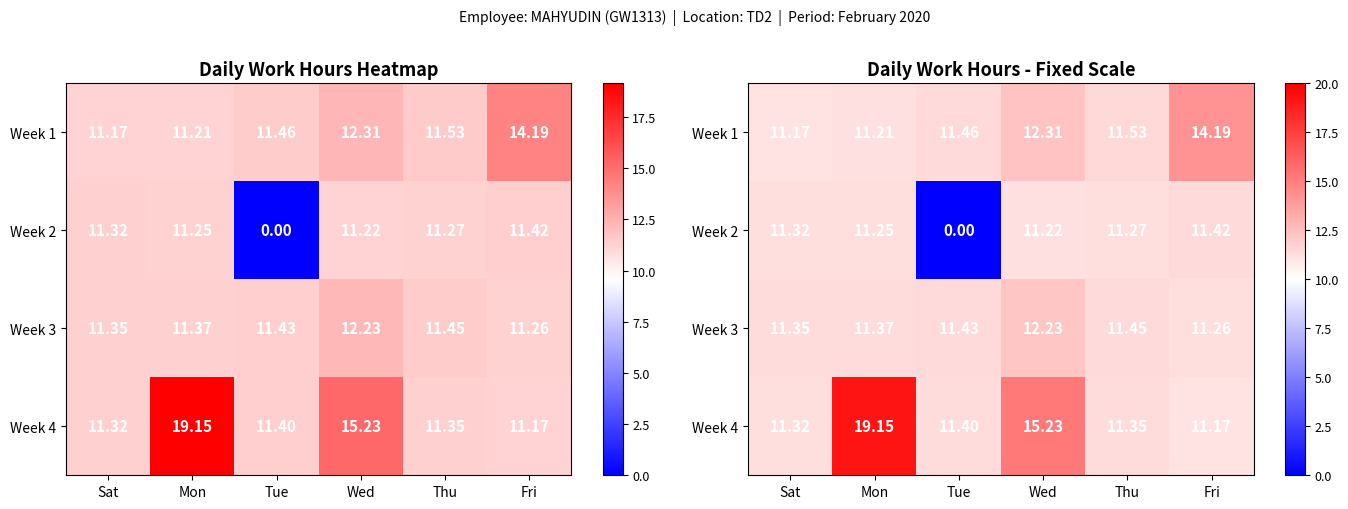

Between Fri and Thu, which is larger?

Fri